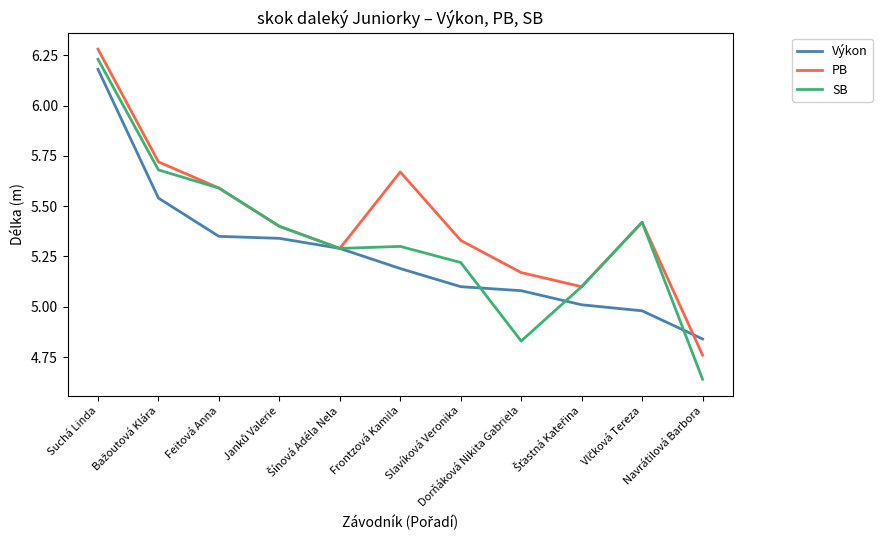

Which series has the widest spread of values?

SB